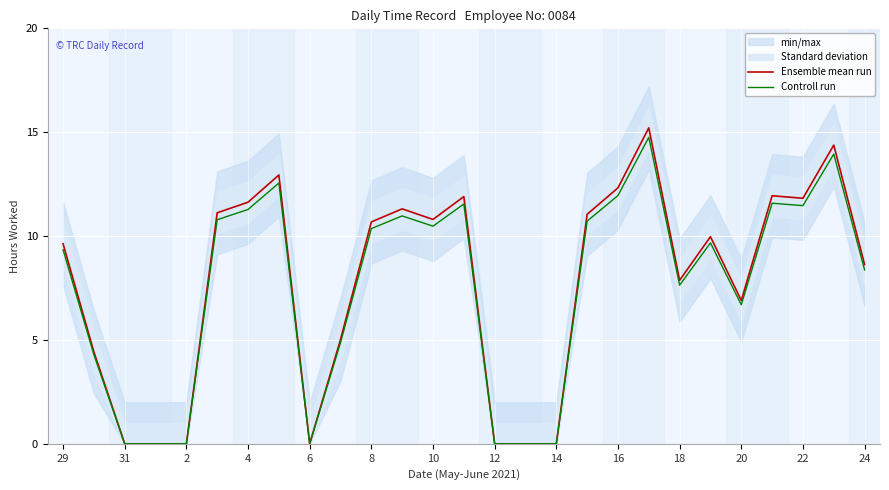

How many lines are shown in the chart?

2